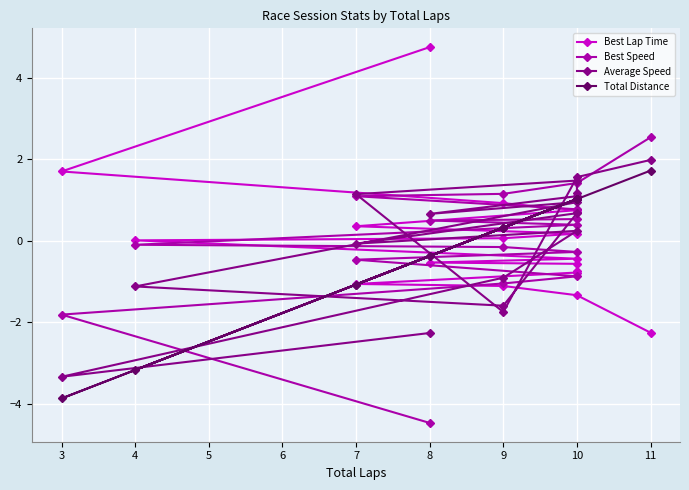

True or false: Best Speed has a value of 0.4 at 10.

True